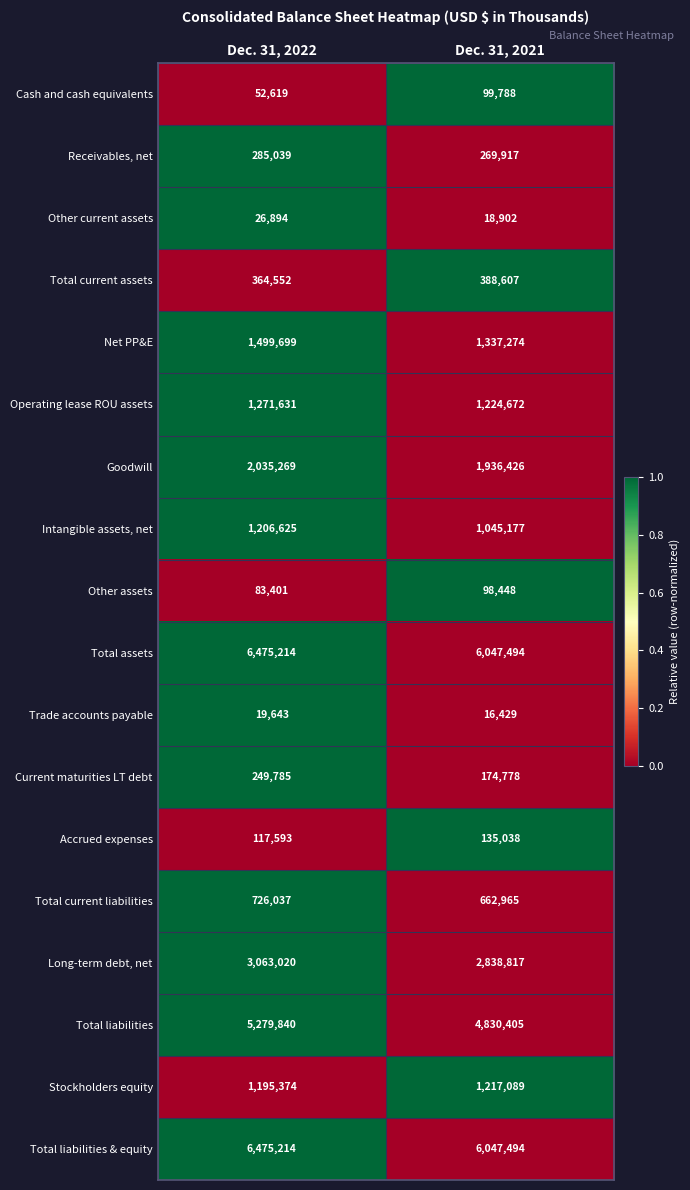

What is the lowest value of the Trade accounts payable series?

16429